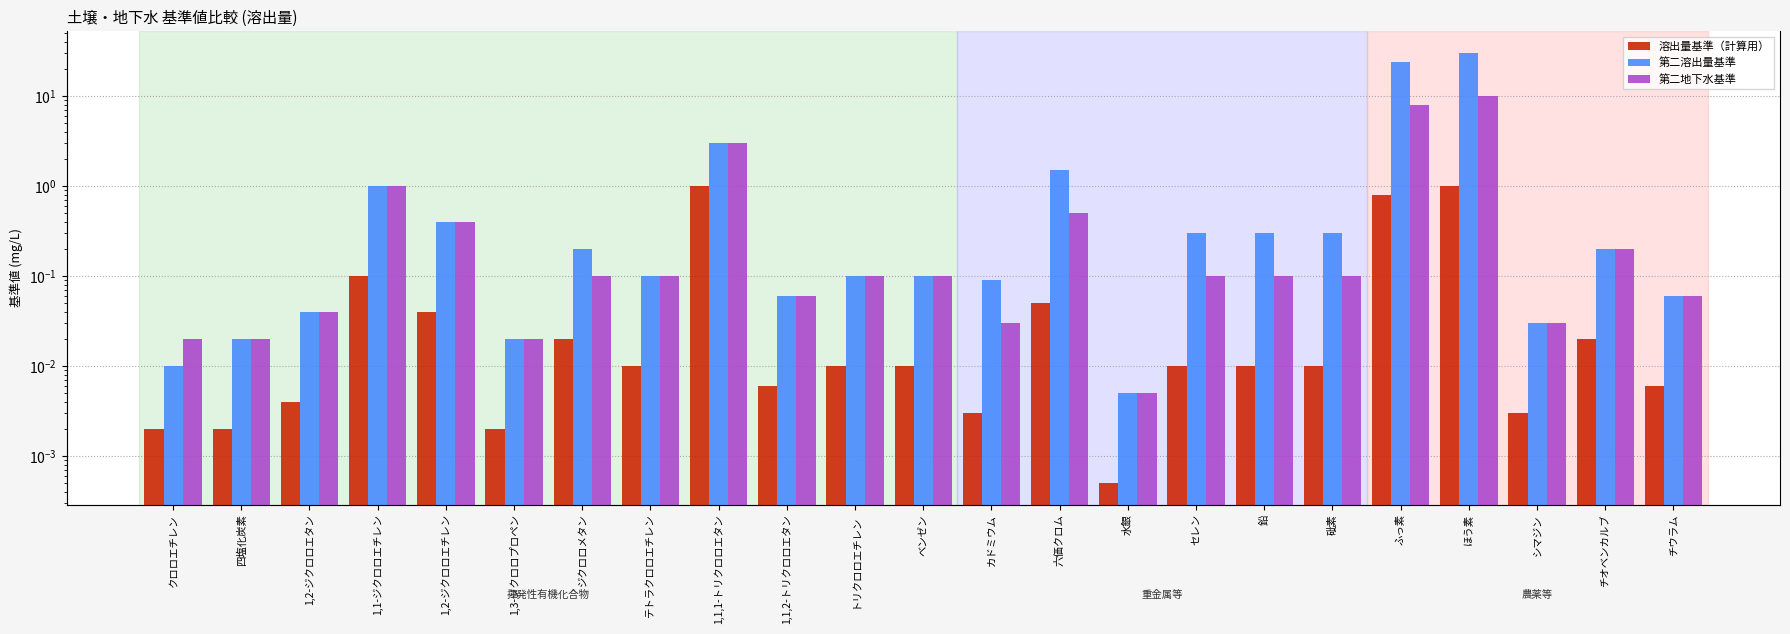

How many distinct data groups are displayed?

3